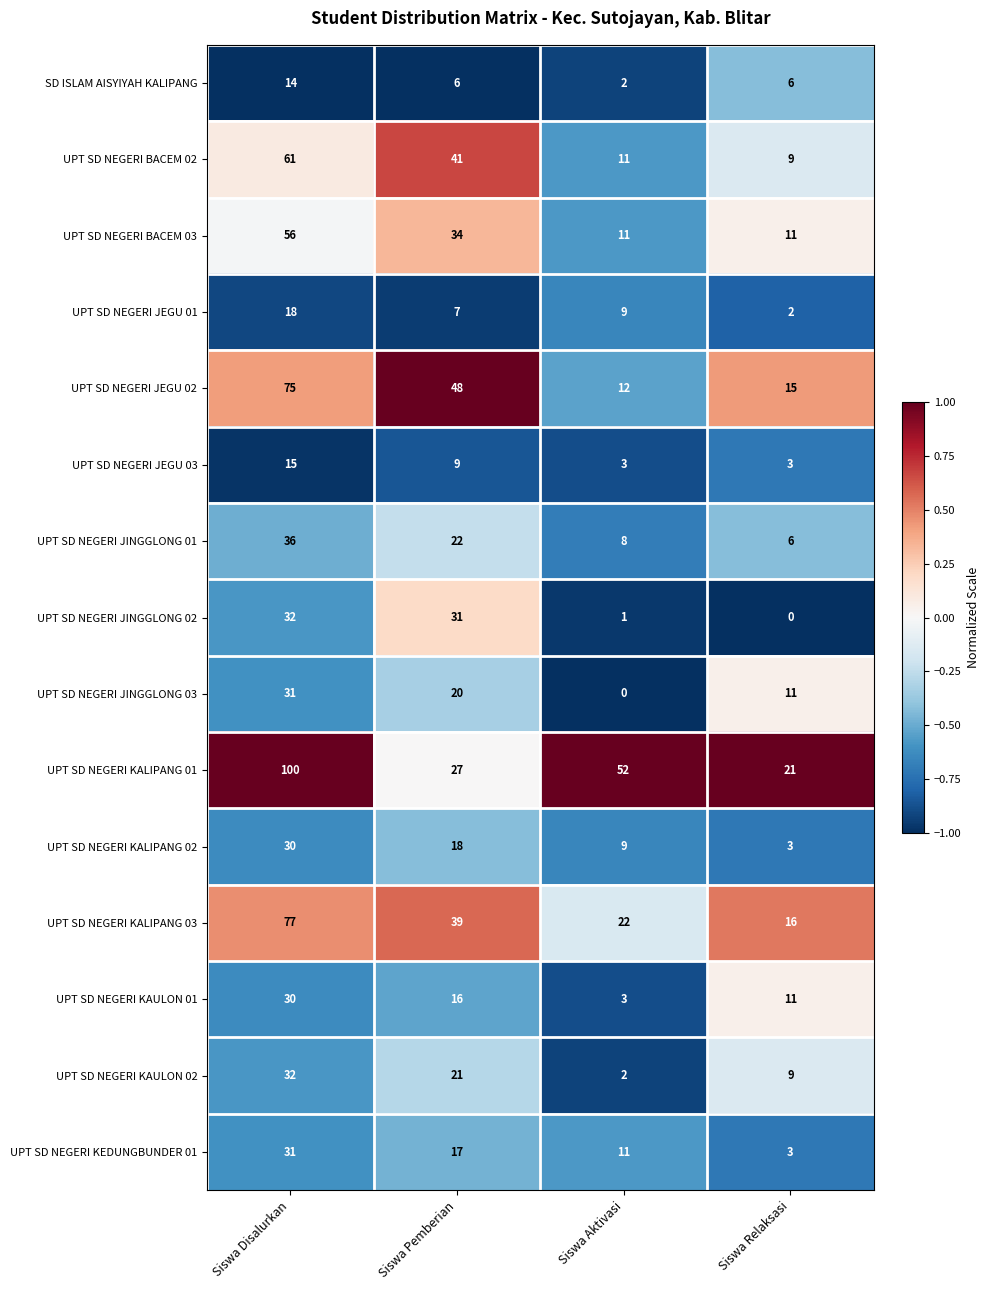

Which series changed the most between Siswa Pemberian and Siswa Aktivasi?

UPT SD NEGERI JEGU 02